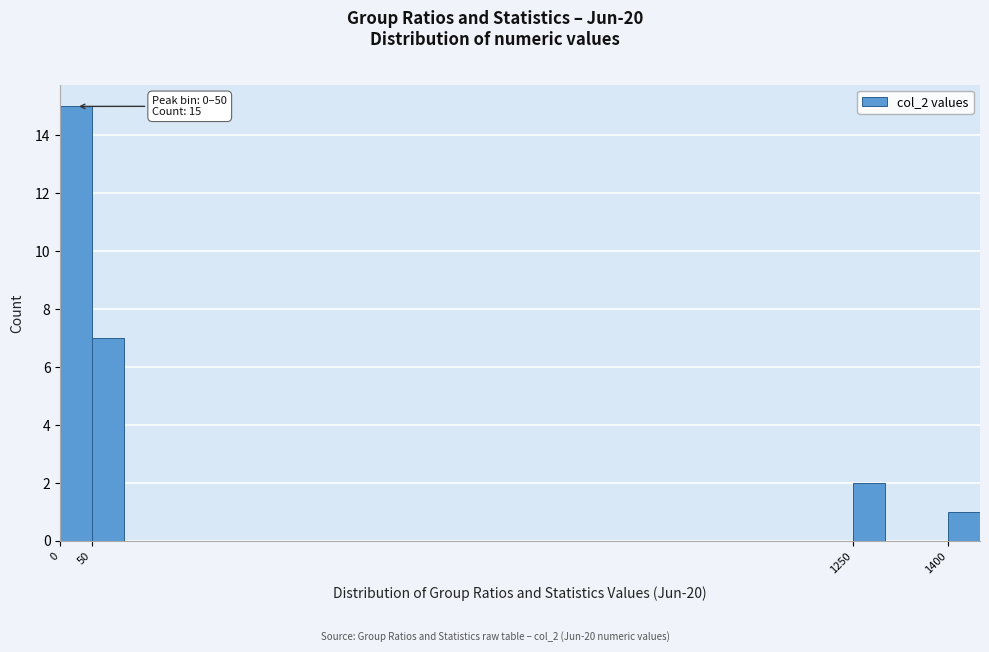

Which range on the x-axis has the tallest bar?

0 to 50